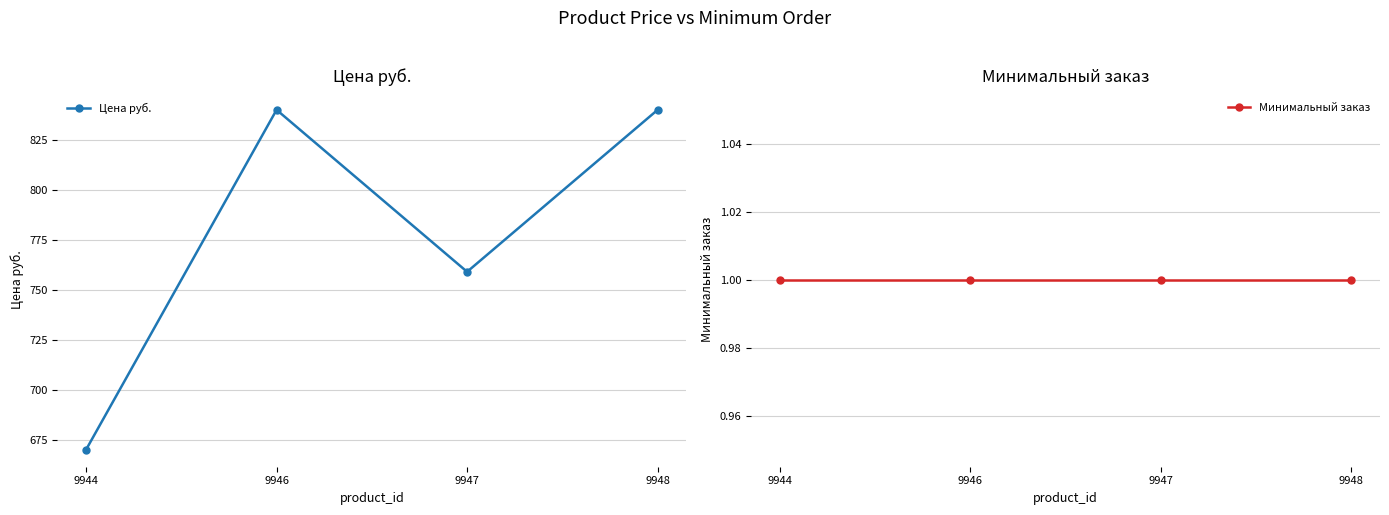

What is the difference between the second highest and second lowest values in the Цена руб. series?

81